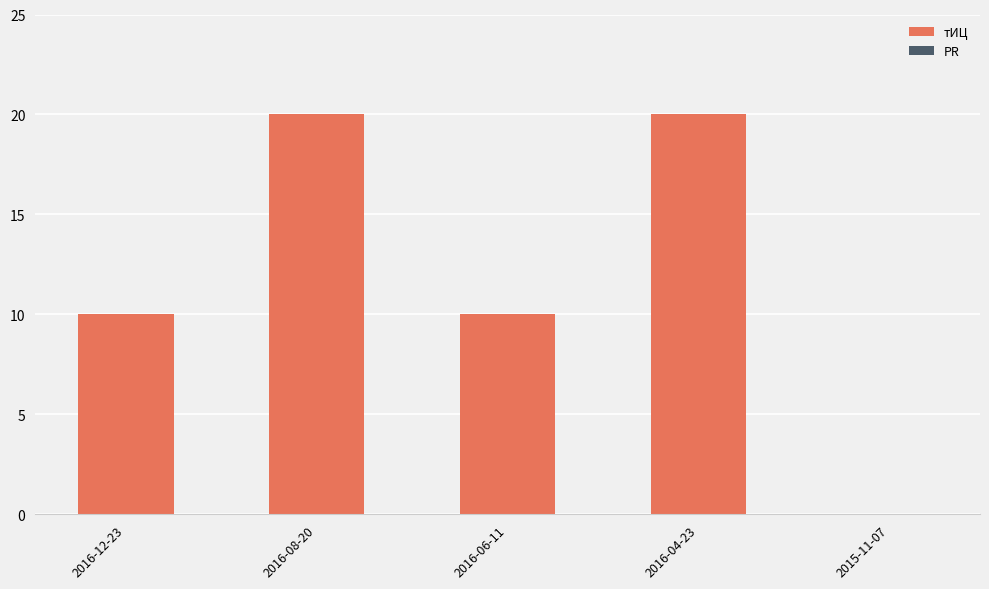

Reading left to right, list all the values displayed in this chart.

2016-12-23=10	2016-08-20=20	2016-06-11=10	2016-04-23=20	2015-11-07=0